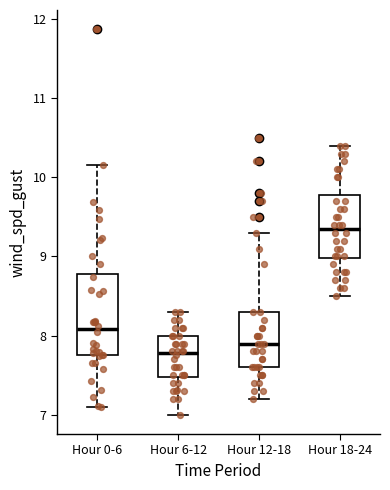

Which box's median line is the highest?

Hour 18-24